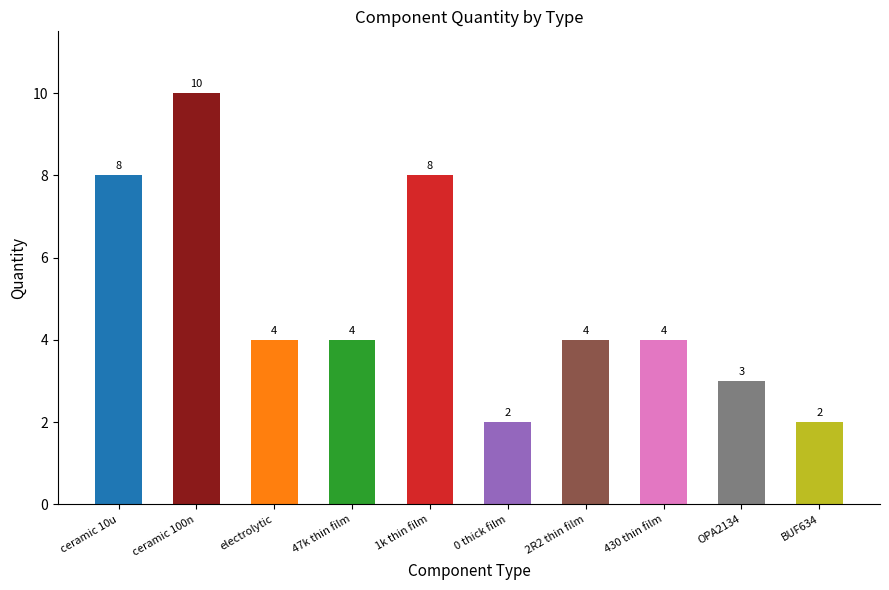

Where does the data first go above 4?

ceramic 10u